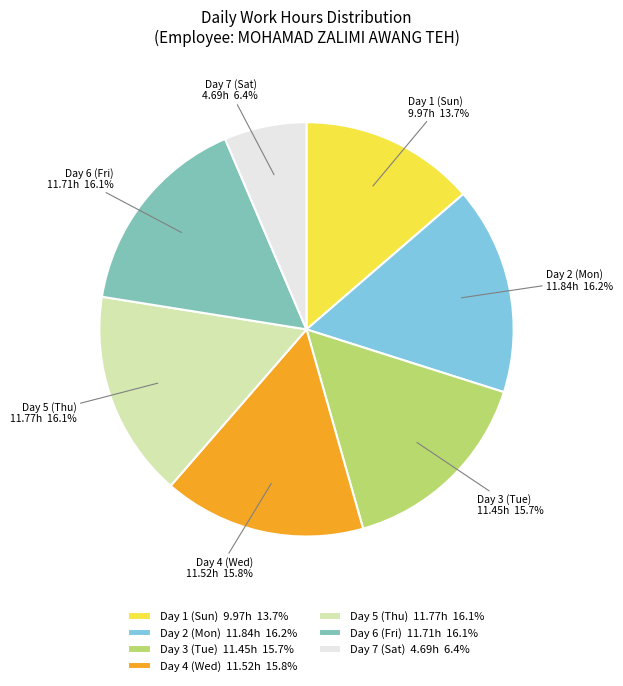

To the nearest percent, what percentage of the pie is Day 7 (Sat)?

6%